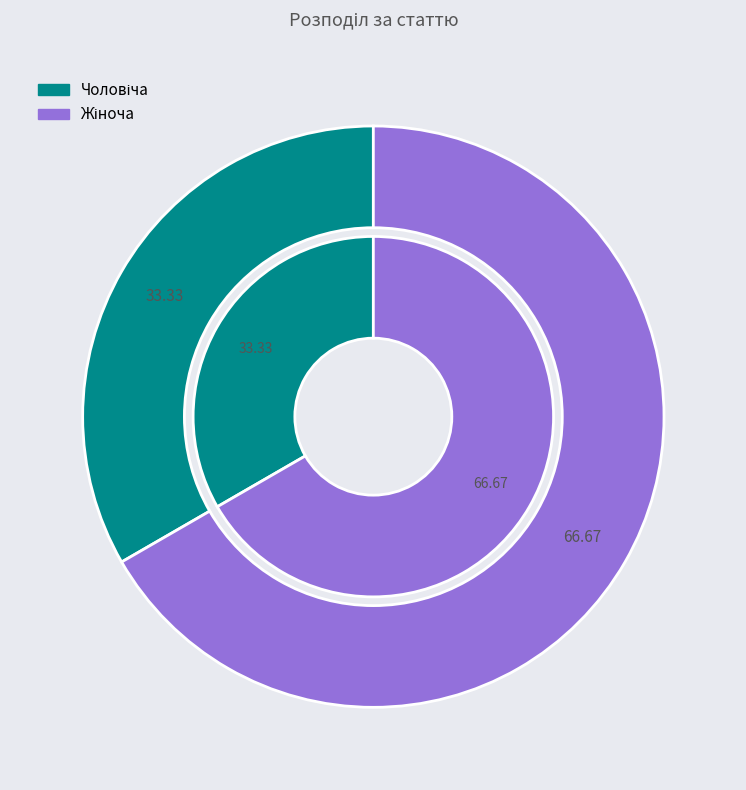

Which category accounts for the majority?

Жіноча